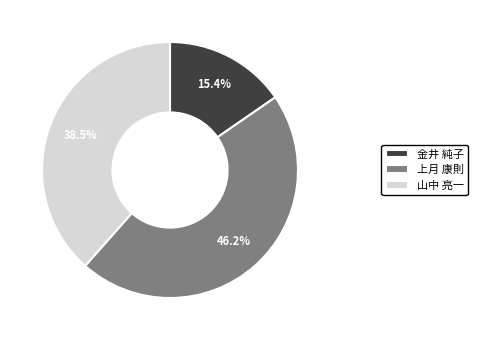

Which has a higher value, 金井 純子 or 山中 亮一?

山中 亮一